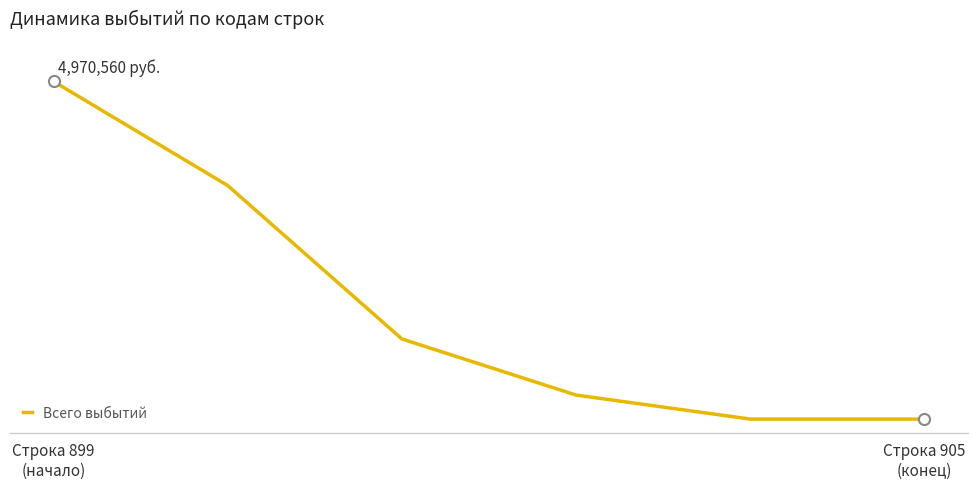

Reading left to right, what are all the values shown in this chart?

4970560	3437674	1179377	353509	0	0